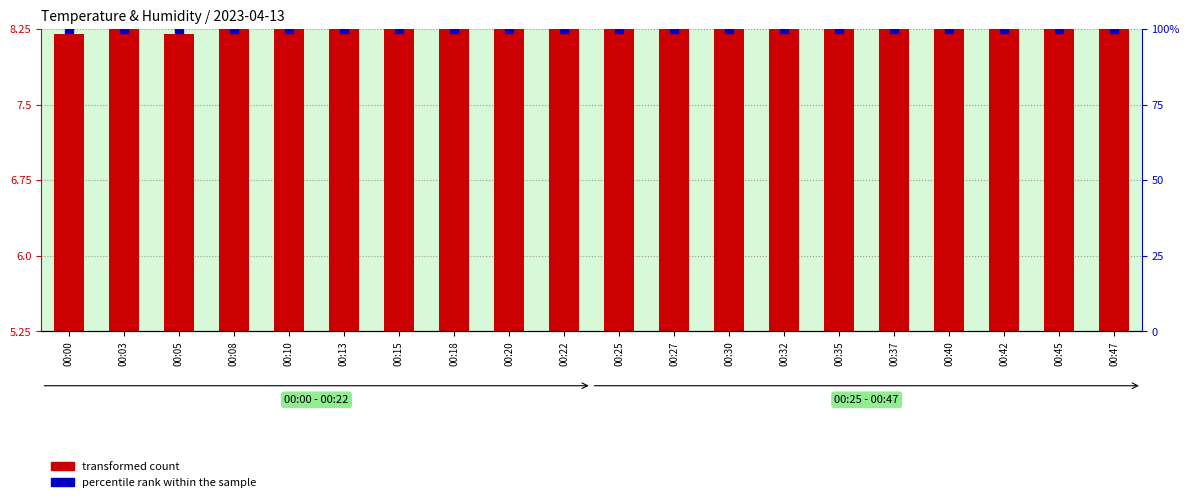

What is the maximum value for transformed count?

8.4